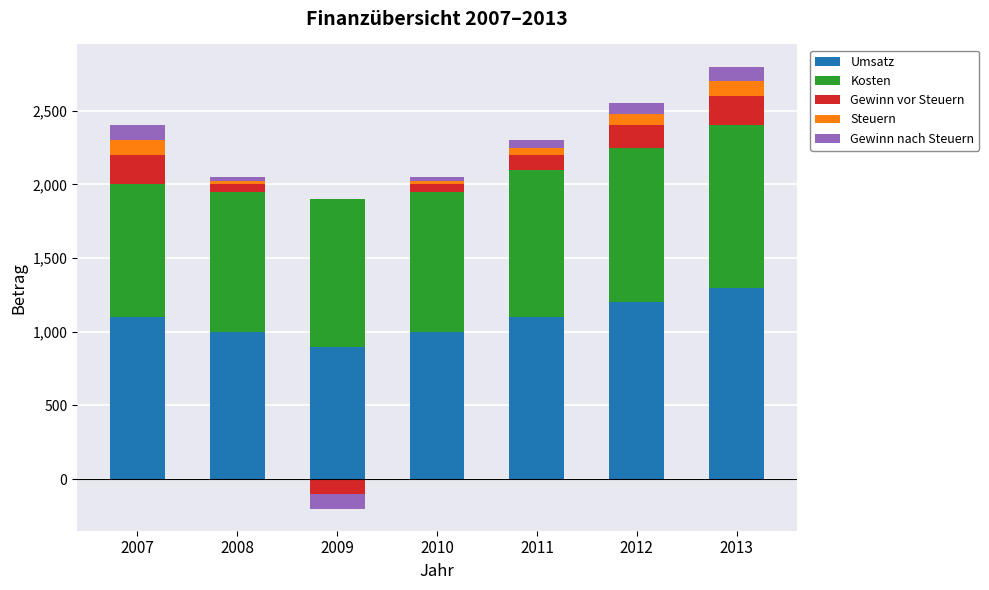

Which series has the largest total across all categories?

Umsatz